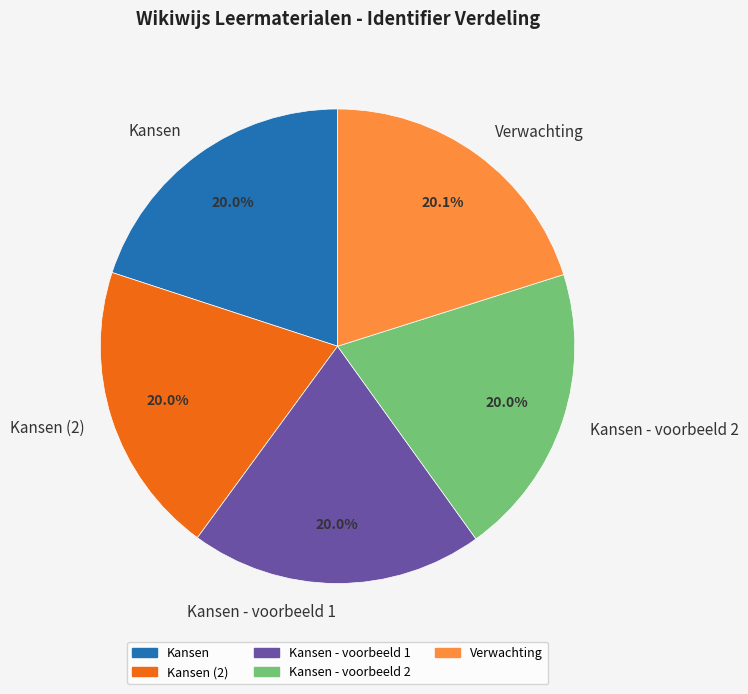

The Kansen - voorbeeld 1 slice represents 20% of the pie. True or false?

True